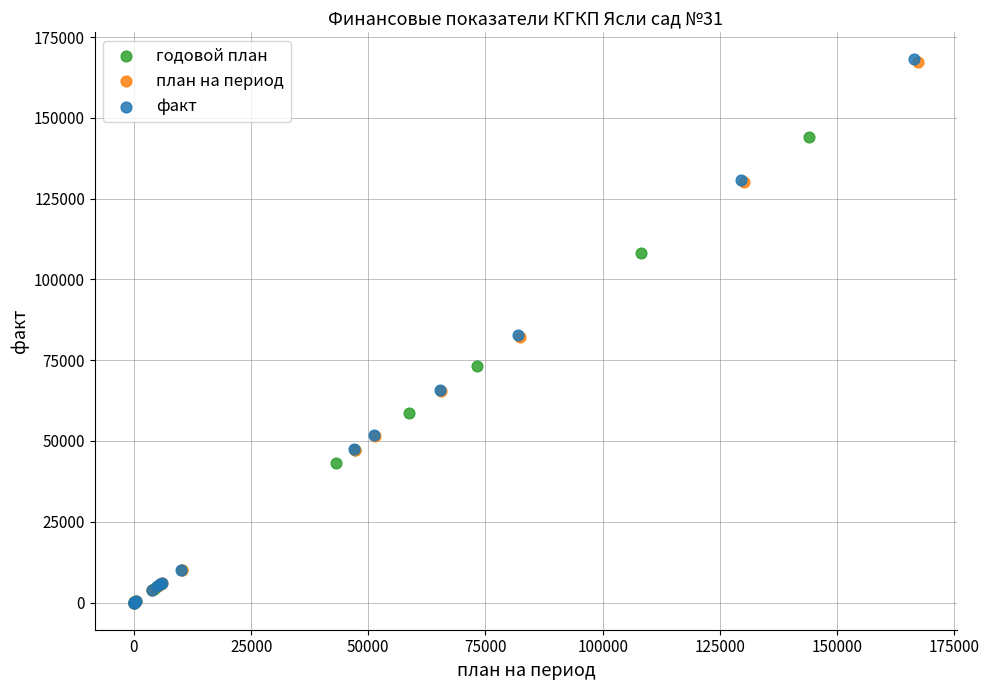

Which series has the largest Y range (max minus min)?

факт